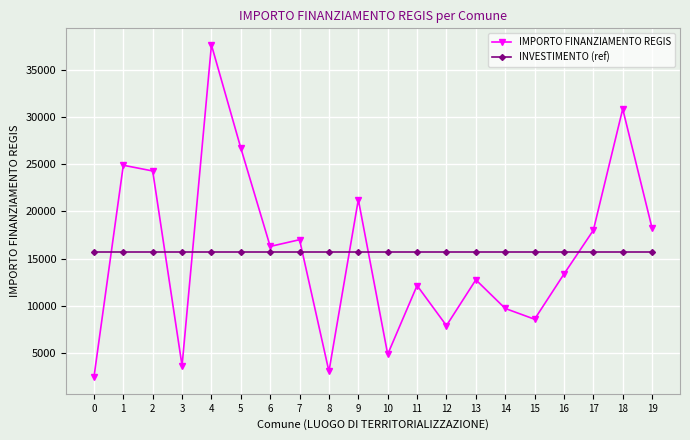

Where is IMPORTO FINANZIAMENTO REGIS nearest to the value 20031?

9